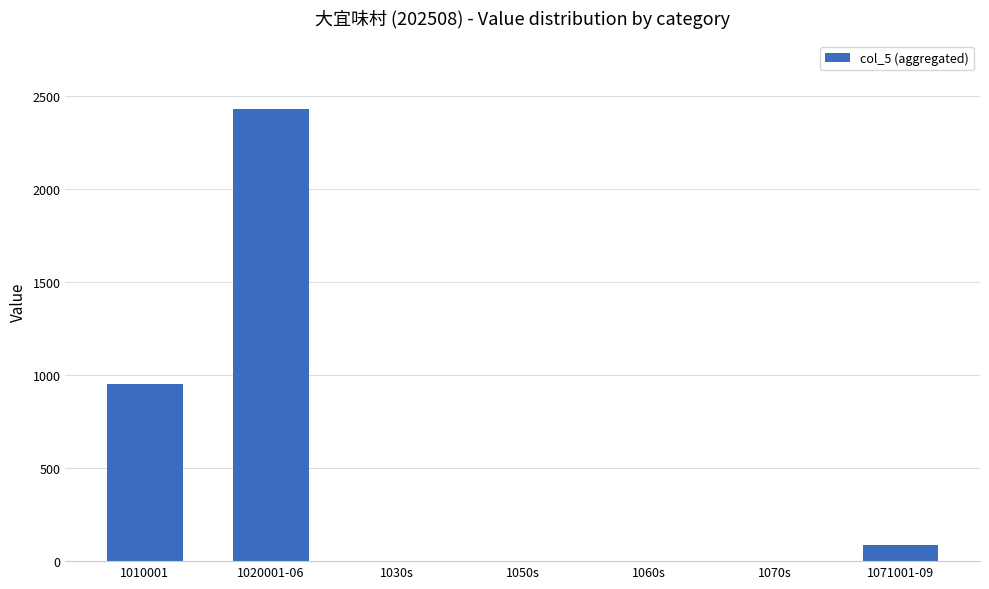

The chart shows a value of 954 at 1010001. True or false?

True